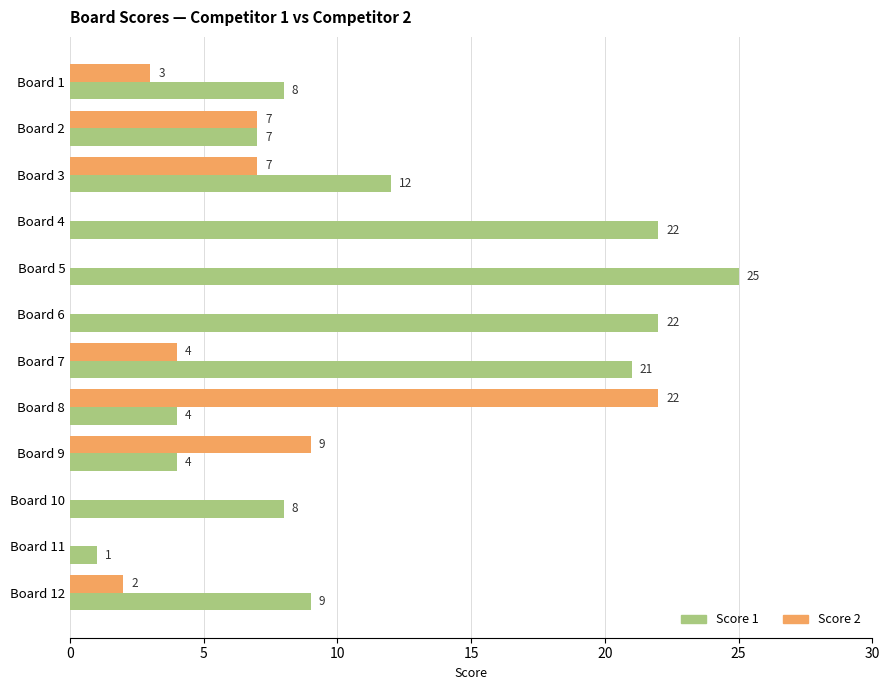

The Score 1 series shows 8 at Board 10. True or false?

True